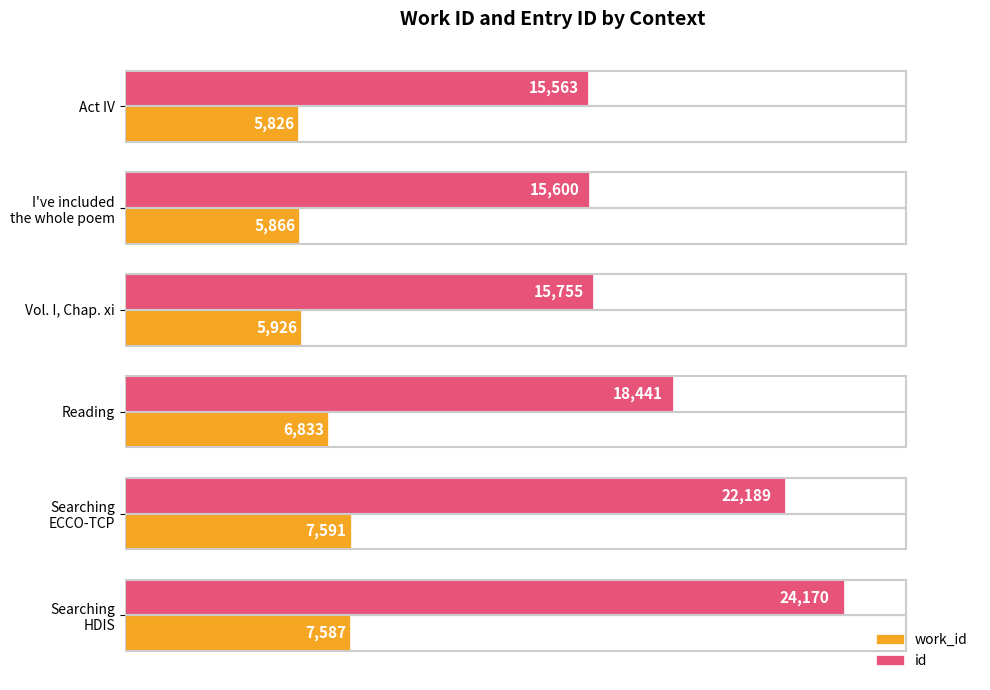

True or false: work_id has a value of 10697 at Reading.

False